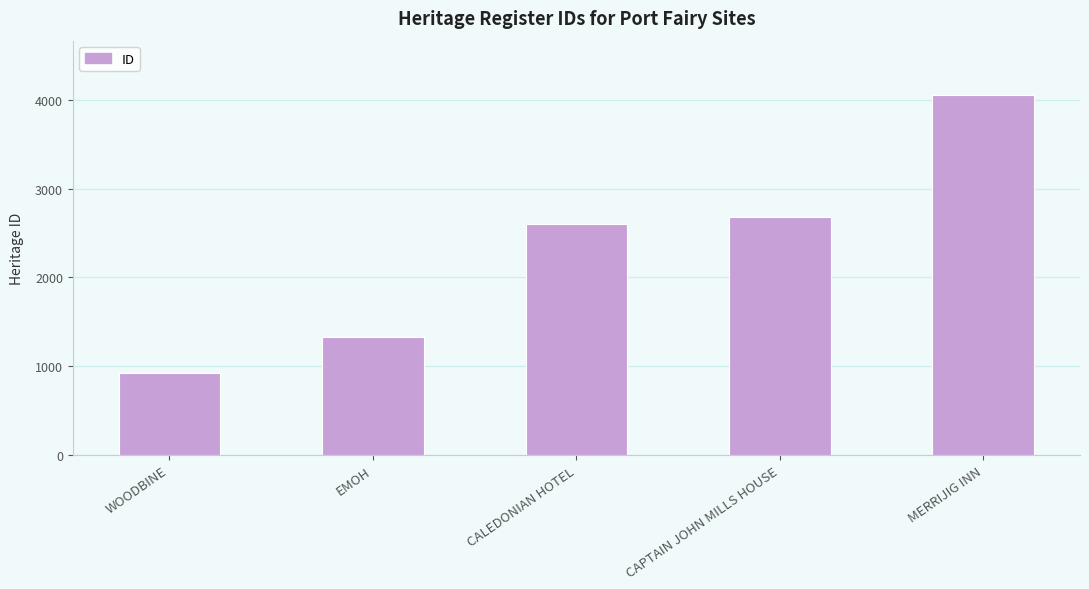

Is it true that the value at MERRIJIG INN is 5579?

False